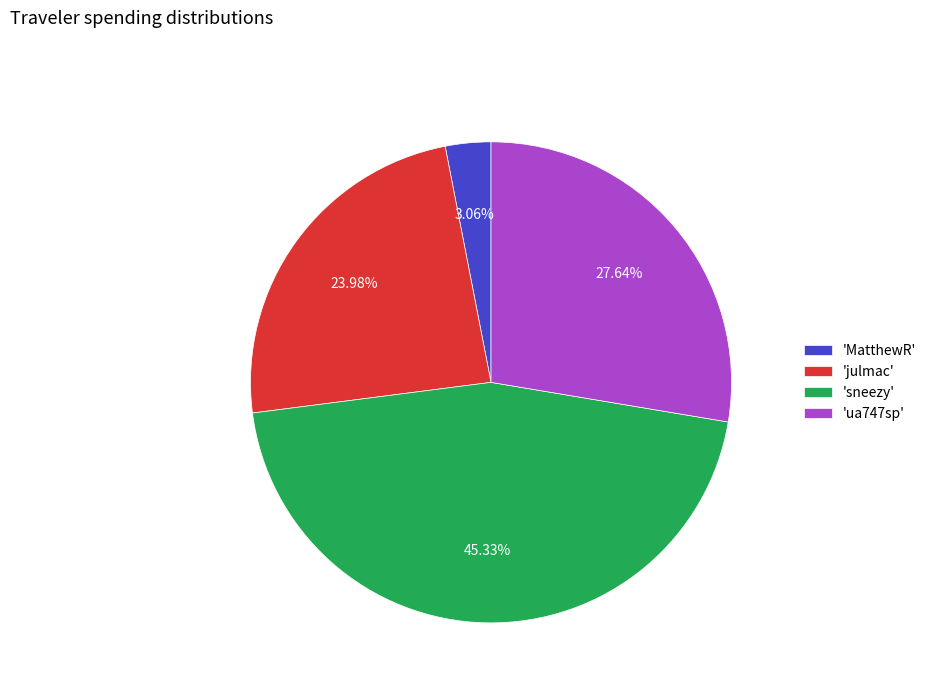

Is the sum of 'ua747sp' and 'sneezy' greater than half?

Yes